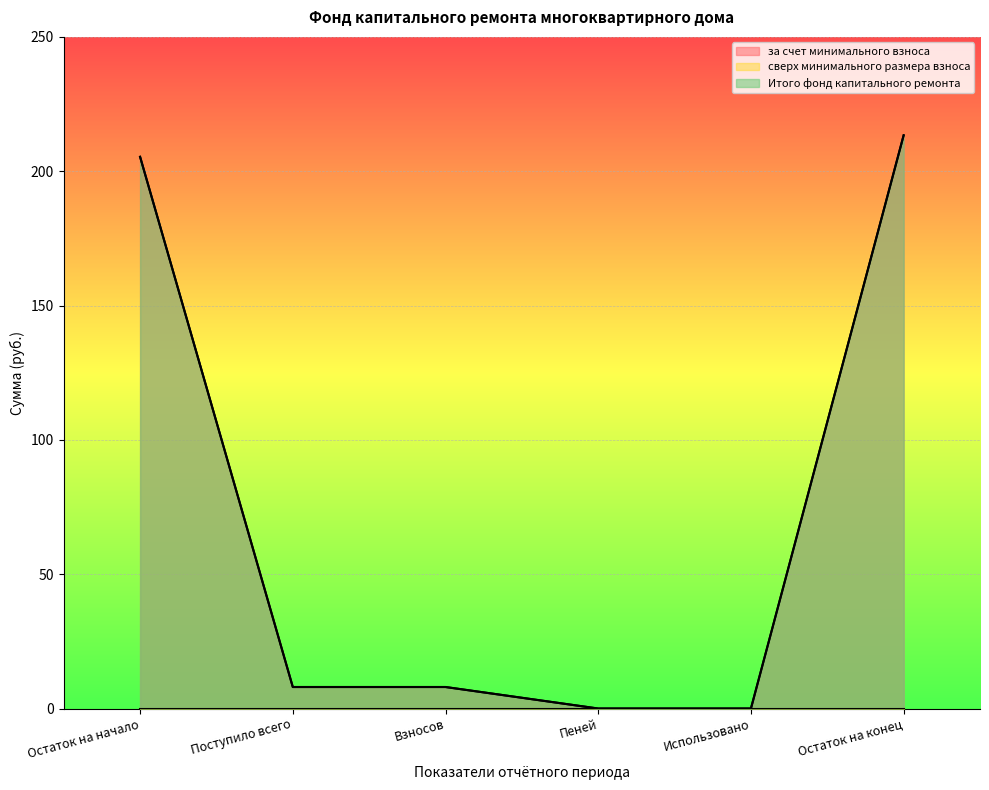

What is the label of the 3rd point from the right?

Пеней